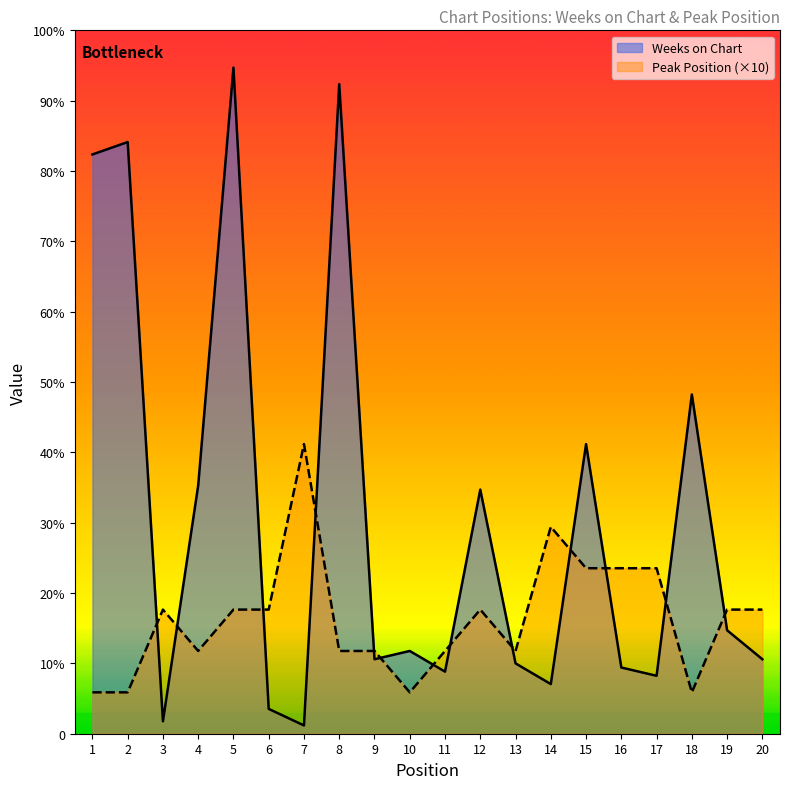

After their last crossing, which series has the higher values: Peak Position or Weeks on Chart?

Peak Position